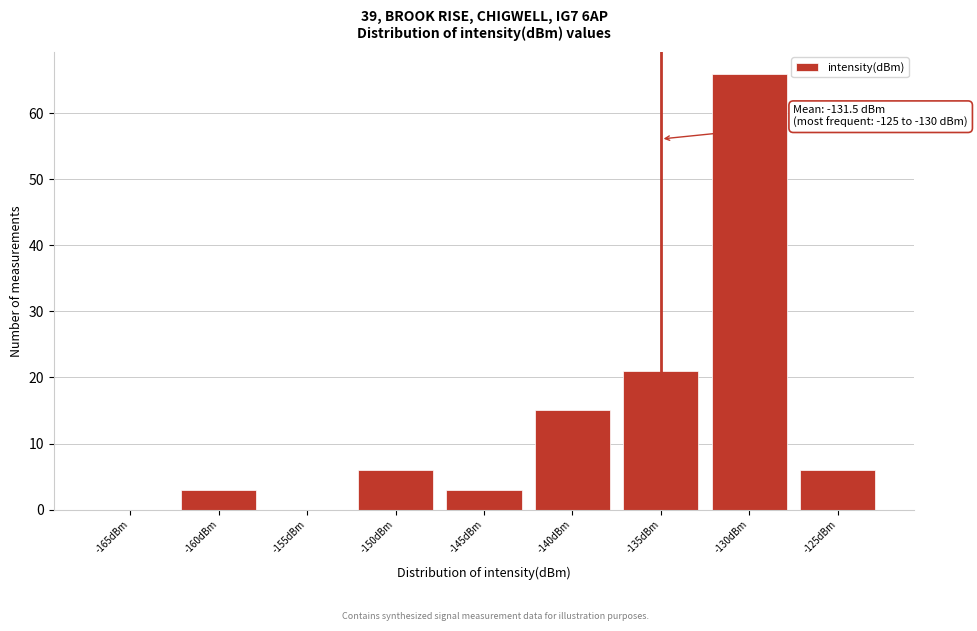

Reading left to right, list all the values displayed in this chart.

-165dBm=0	-160dBm=3	-155dBm=0	-150dBm=6	-145dBm=3	-140dBm=15	-135dBm=21	-130dBm=66	-125dBm=6